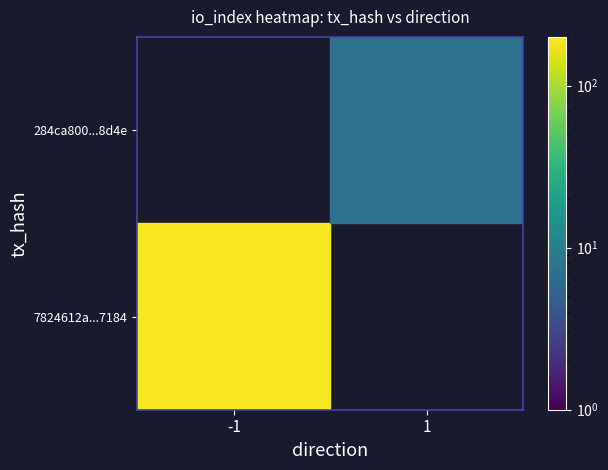

Rank the series by their maximum value, from lowest to highest.

7824612a...7184, 284ca800...8d4e